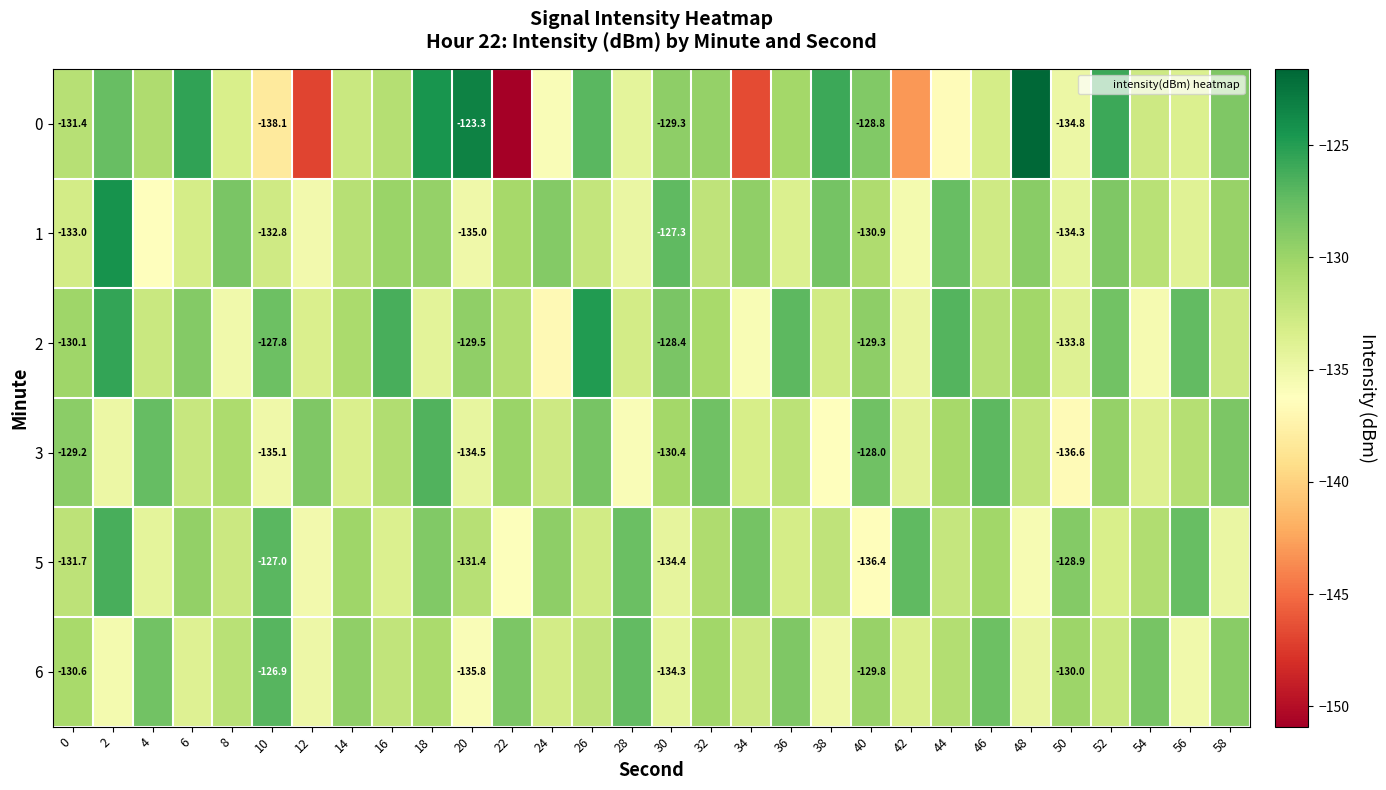

Is the value of 3 at 50 greater than the value of 2 at 20?

No